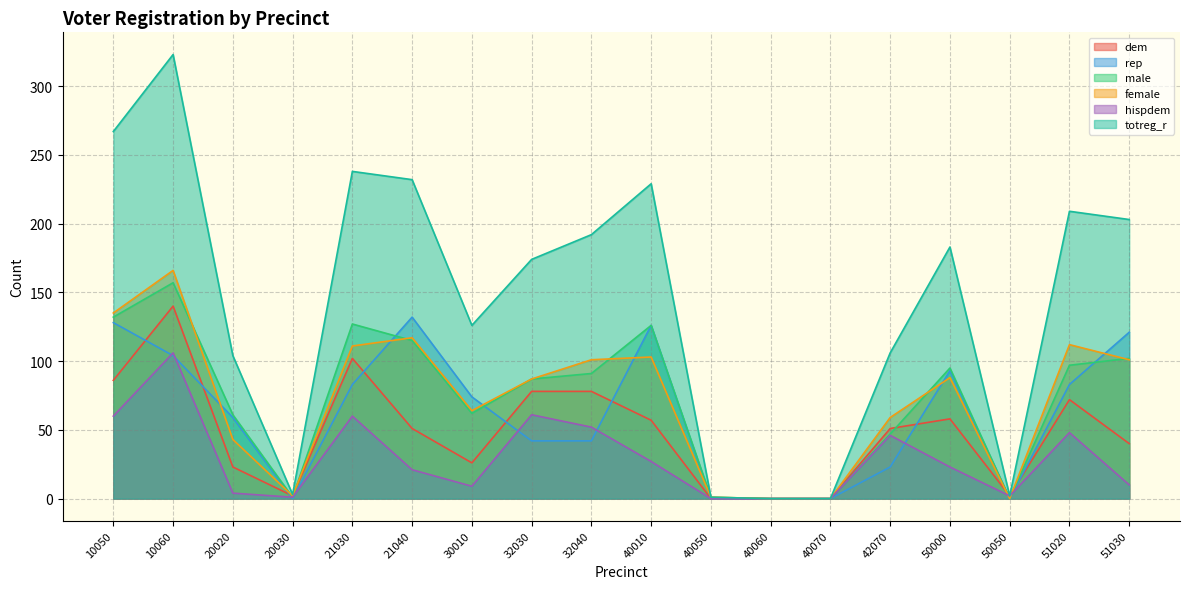

True or false: female has a value of 274 at 10060.

False